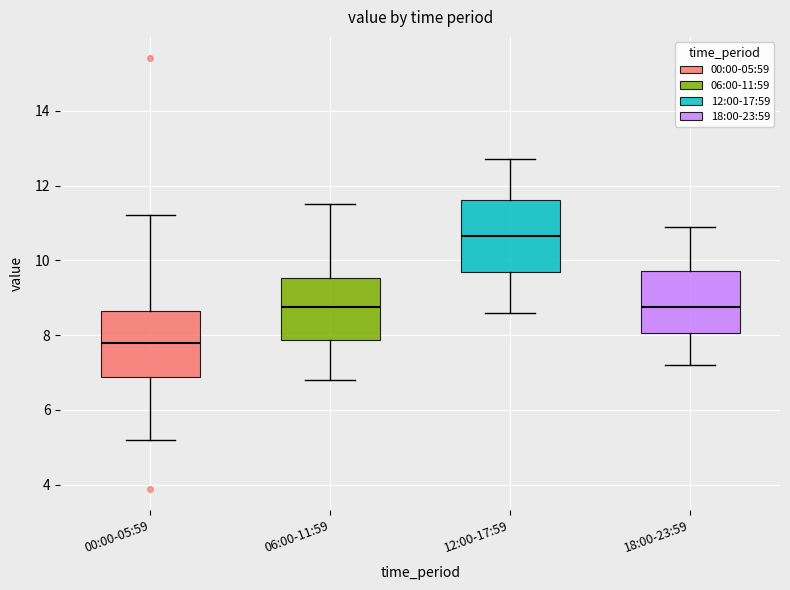

Reading left to right, read every box against the y-axis: the position of its median line, the range the box covers, and the ends of its whiskers. The values are not printed on the chart, so give them approximately, as read against the axis.

00:00-05:59: median 7.8, box 6.8 to 8.6, whiskers 5.2 to 11.2
06:00-11:59: median 8.8, box 7.8 to 9.6, whiskers 6.8 to 11.6
12:00-17:59: median 10.6, box 9.8 to 11.6, whiskers 8.6 to 12.8
18:00-23:59: median 8.8, box 8.0 to 9.8, whiskers 7.2 to 11.0